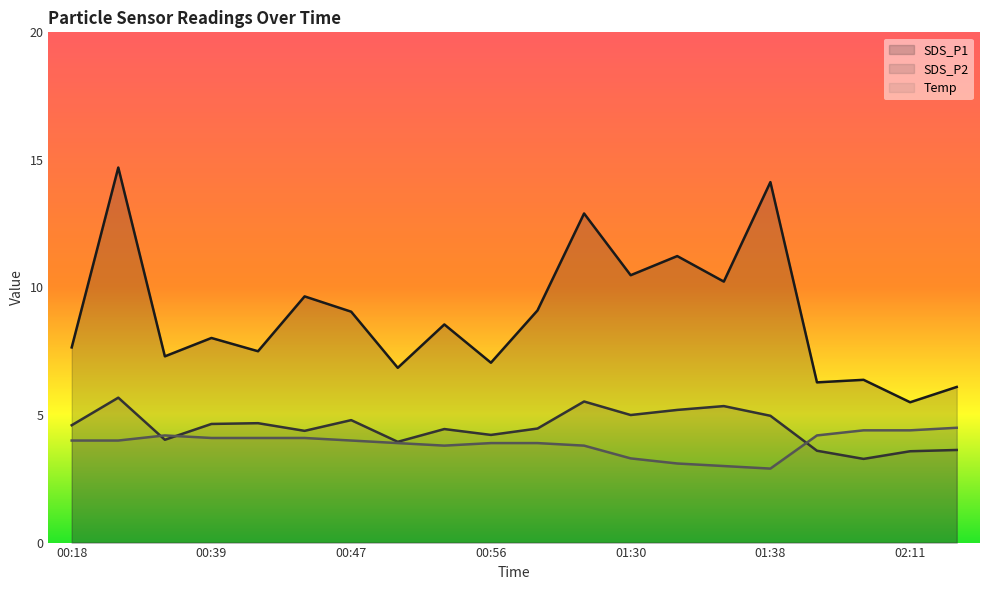

The SDS_P2 series shows 5.4 at 02:08. True or false?

False